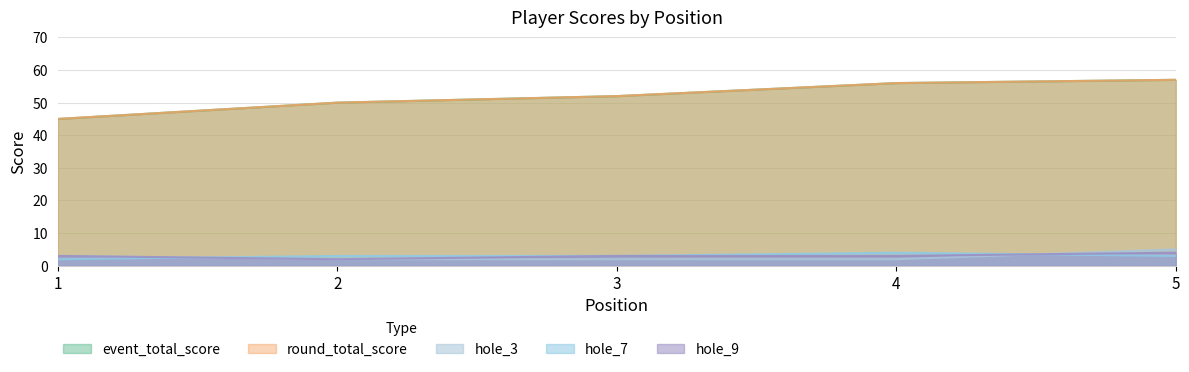

Which label corresponds to the largest value in the chart?

5